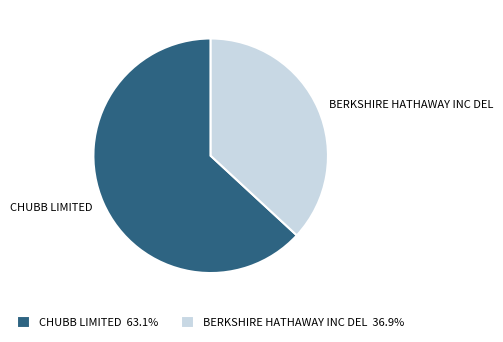

True or false: CHUBB LIMITED accounts for 63% of the total.

True